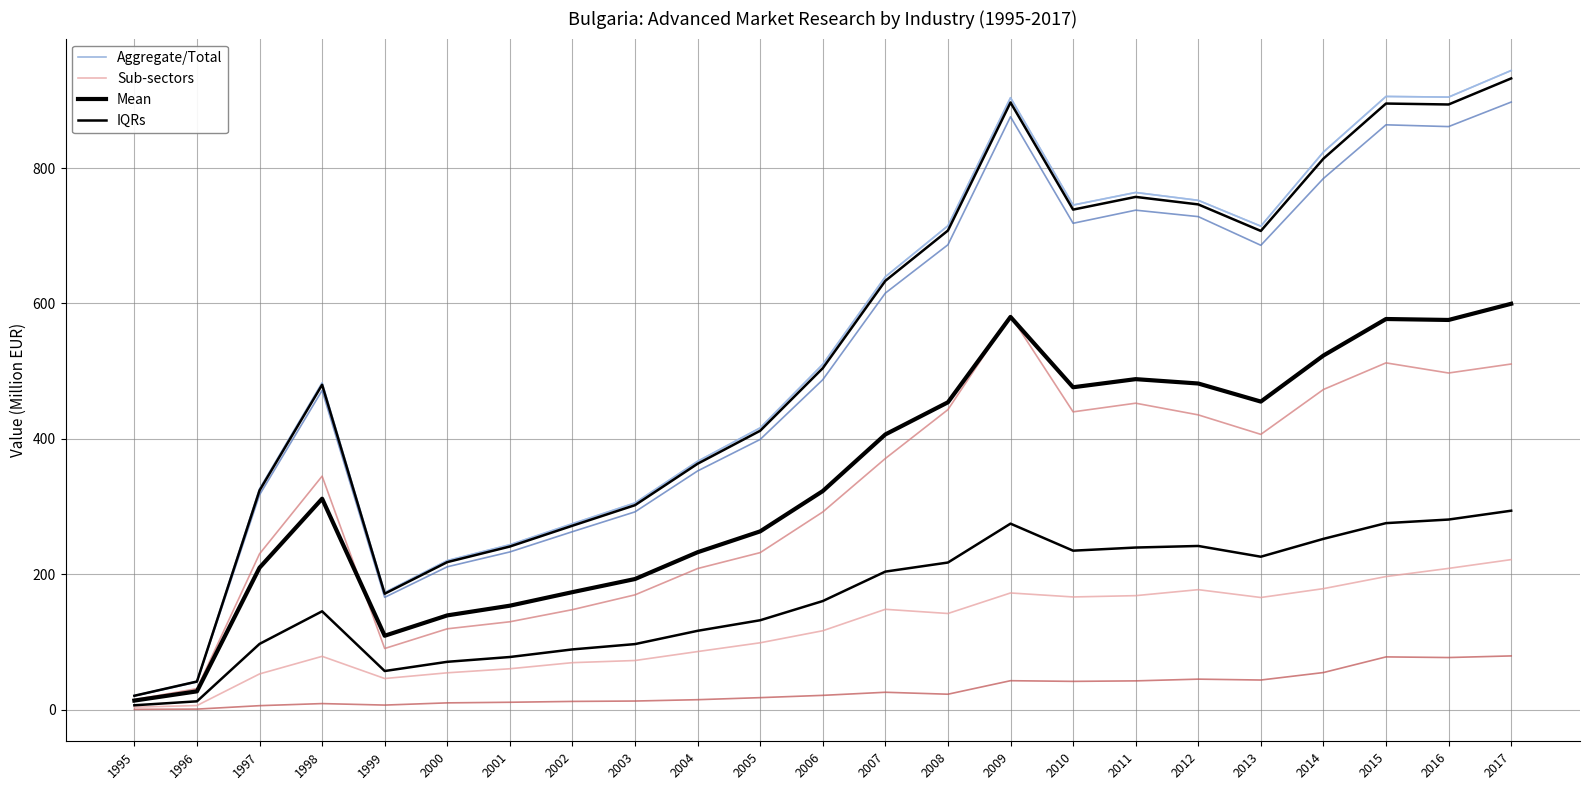

Reading left to right, extract all data points from this chart.

Aggregate/Total: 20.5	41.7	325.8	482.7	172.9	220.2	243.5	274.6	305.3	366.8	416.2	510.1	639.5	714.8	904.0	745.4	764.0	752.4	714.2	823.7	905.9	904.9	944.2
Sub-sectors: 3.5	5.9	52.6	78.6	45.9	54.3	60.3	69.3	72.5	85.7	98.7	116.4	148.1	141.9	172.3	166.4	168.3	177.1	165.6	178.6	196.5	208.6	221.5
Mean: 13.3	26.9	209.6	311.5	109.1	139.1	153.5	173.5	192.9	232.4	263.3	322.8	406.5	454.0	580.1	476.2	488.2	481.7	455.0	523.0	577.0	575.6	599.5
IQRs: 6.3	12.2	97.0	145.2	56.9	70.5	77.6	88.9	96.7	116.3	132.0	160.3	203.8	217.2	274.7	234.7	239.4	241.7	225.8	252.2	275.4	280.7	293.8